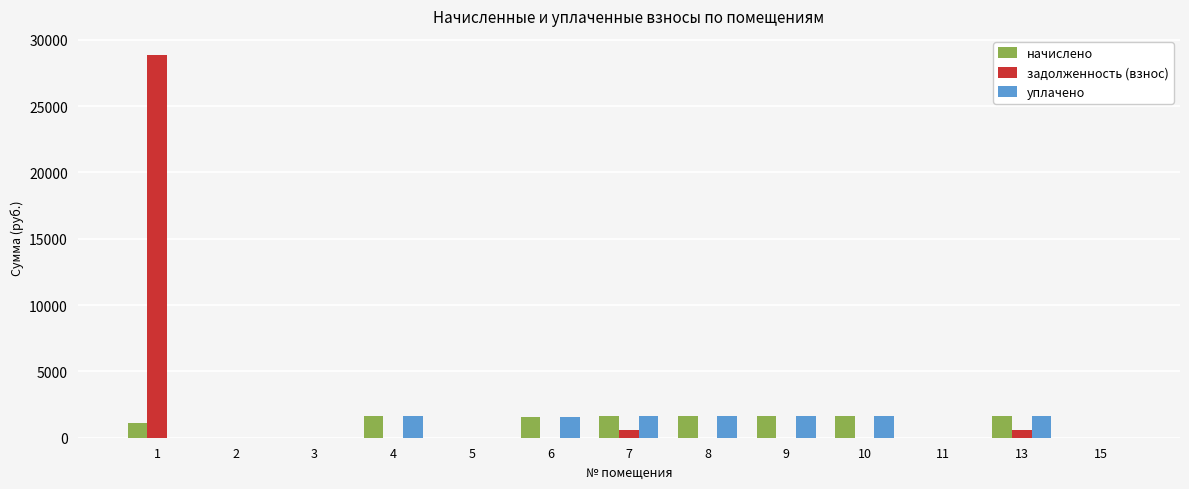

What is the maximum value for уплачено?

1671.7